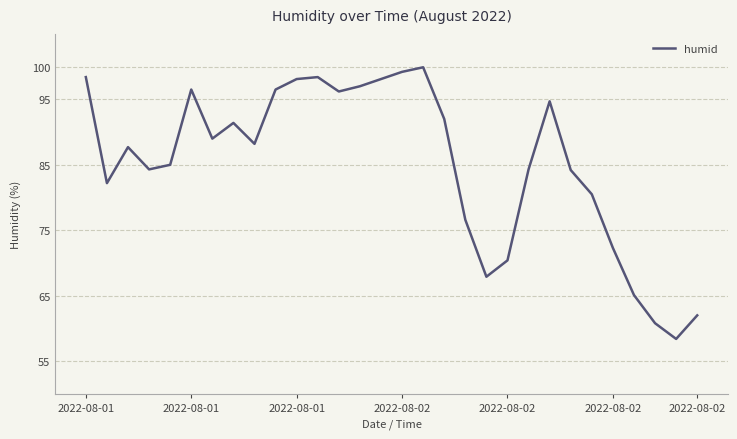

What is the maximum value shown in the chart?

99.9